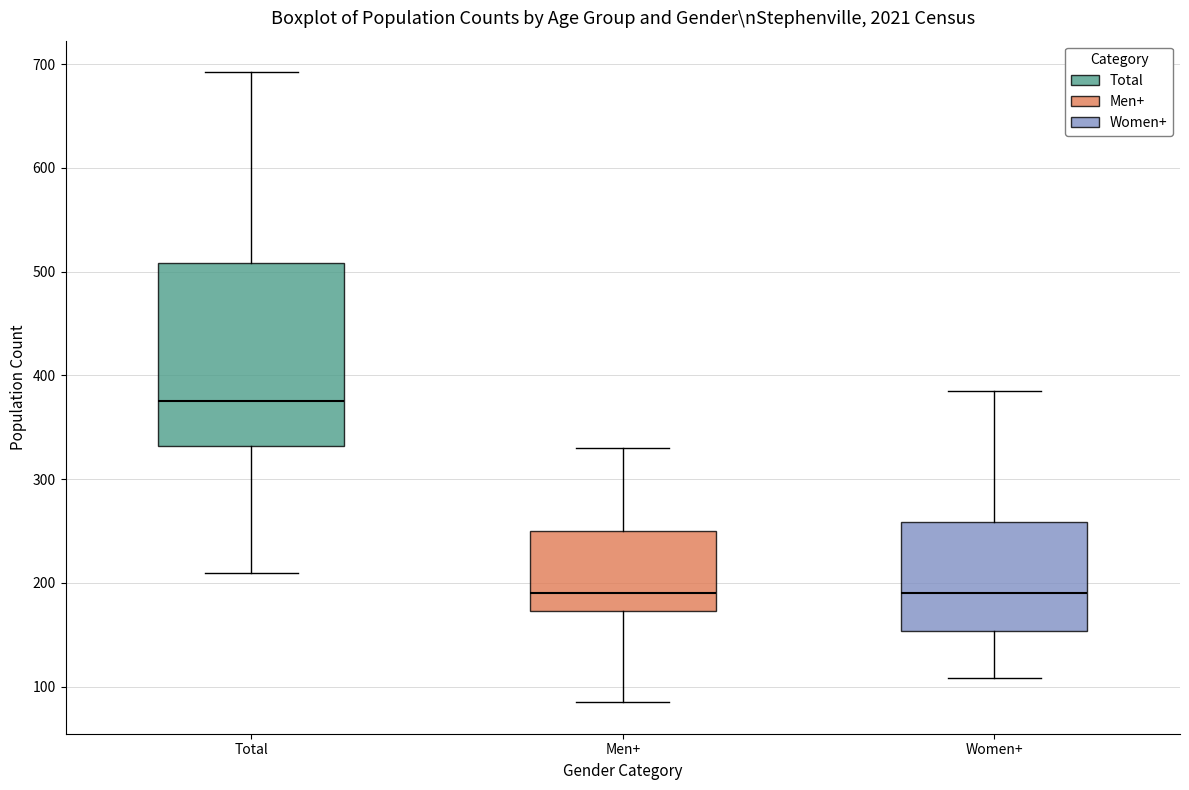

Reading left to right, transcribe this box plot: for each box, give where its median line is, the range the box spans, and where its two whiskers end, as read against the y-axis. The values are not printed on the chart, so give them approximately, as read against the axis.

Total: median 380, box 330 to 510, whiskers 210 to 690
Men+: median 190, box 170 to 250, whiskers 90 to 330
Women+: median 190, box 150 to 260, whiskers 110 to 380